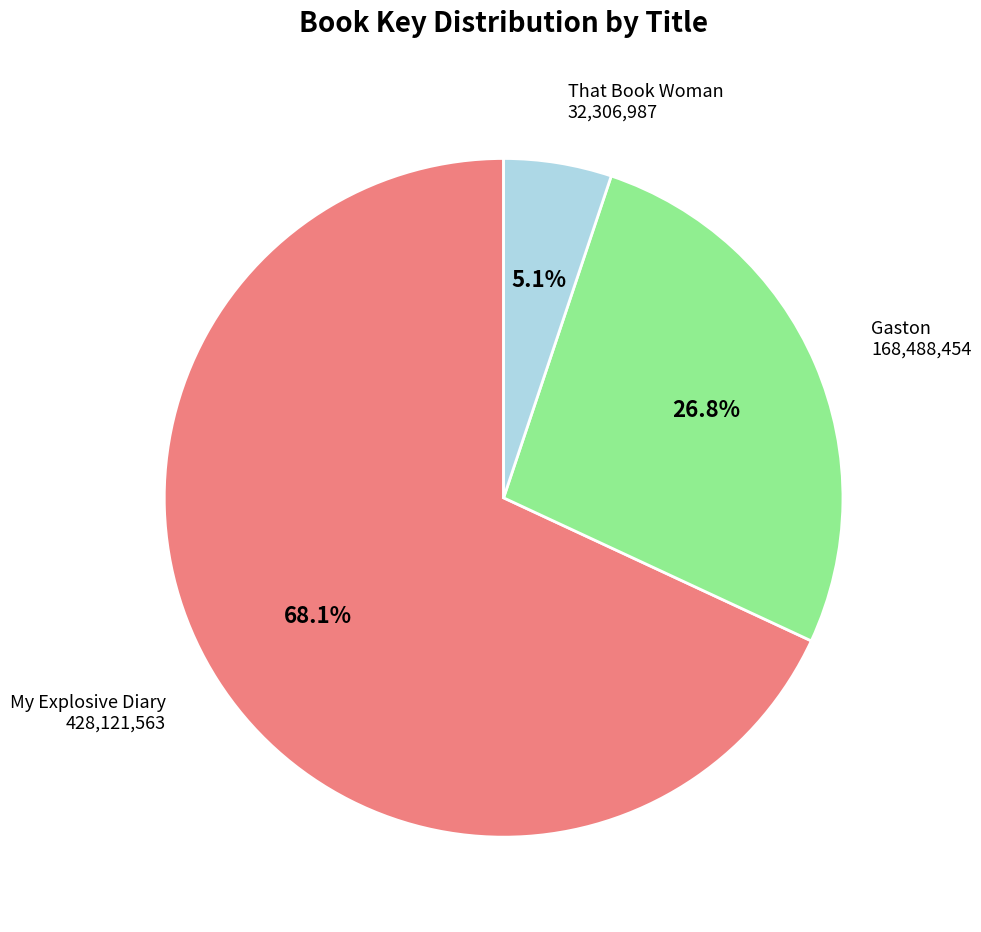

Count the number of slices in the pie.

3